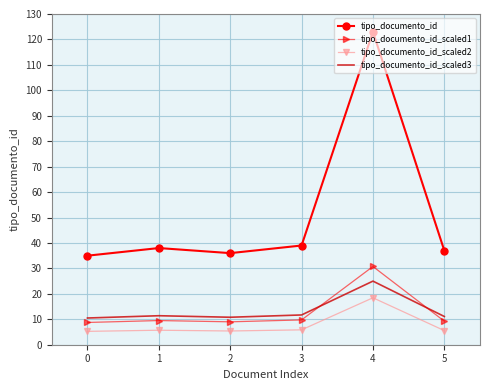

Which series has the widest spread of values?

tipo_documento_id